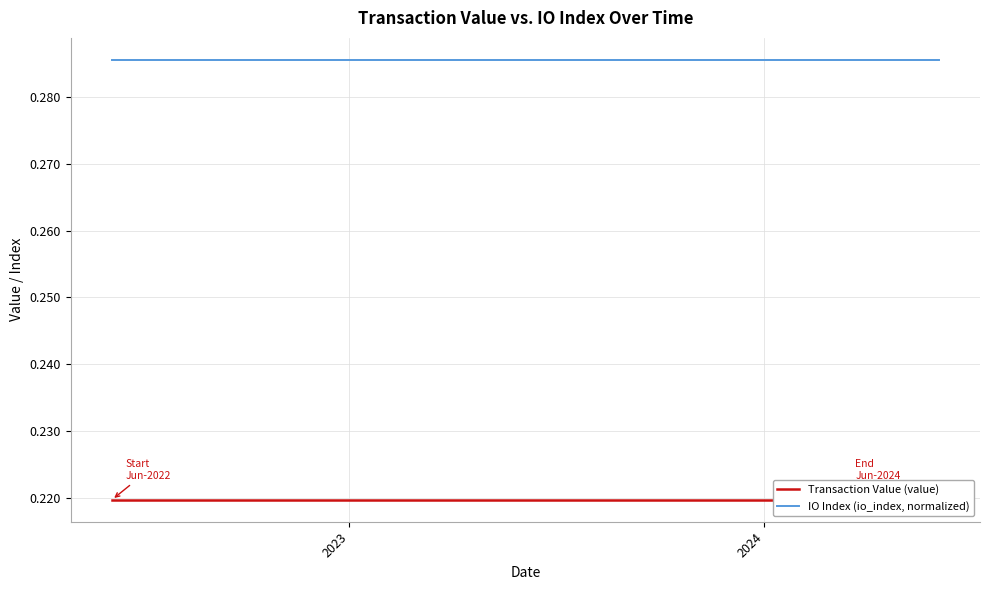

Is the value of IO Index (io_index, normalized) at 15 greater than the value of Transaction Value (value) at 14?

Yes